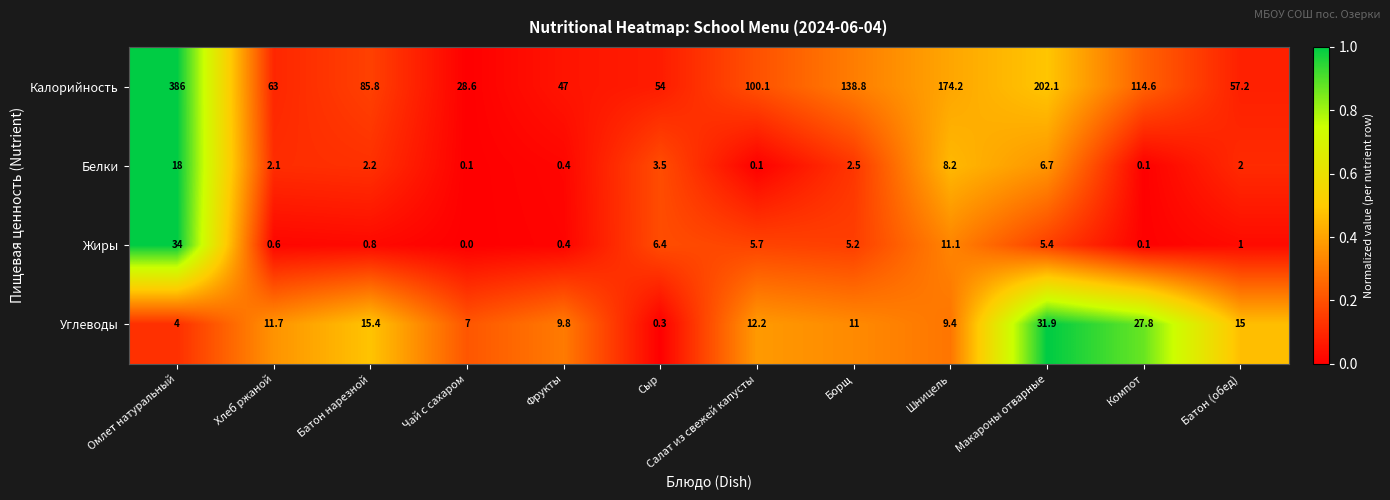

List the series in order of their peak value, lowest first.

Белки, Углеводы, Жиры, Калорийность